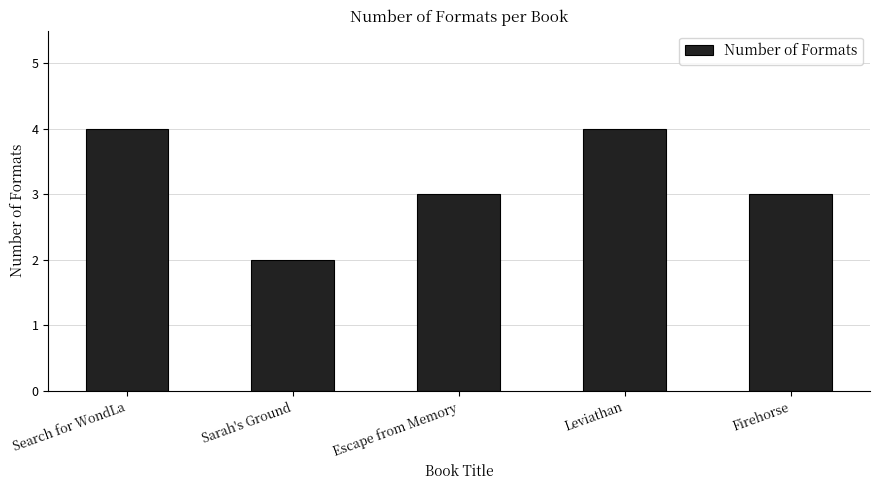

The chart shows a value of 4 at Search for WondLa. True or false?

True